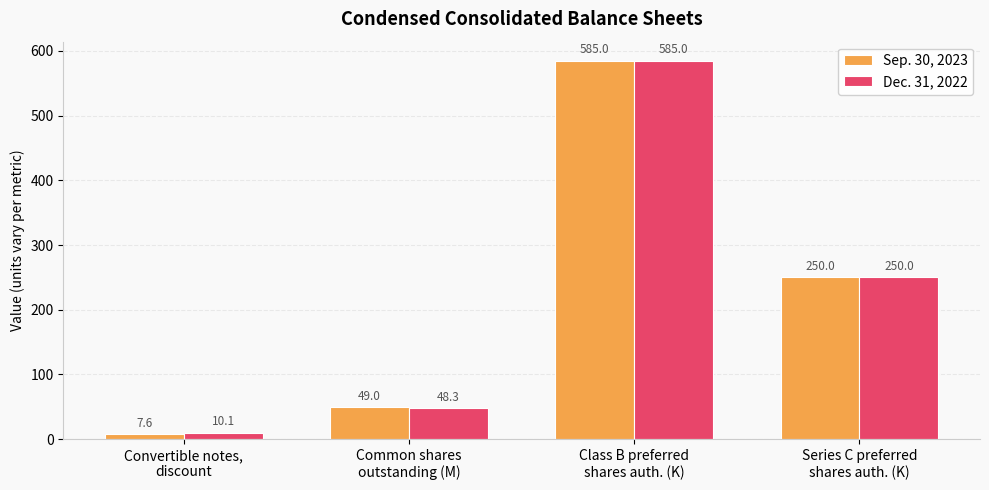

Rank the series by their average value, from lowest to highest.

Sep. 30, 2023, Dec. 31, 2022